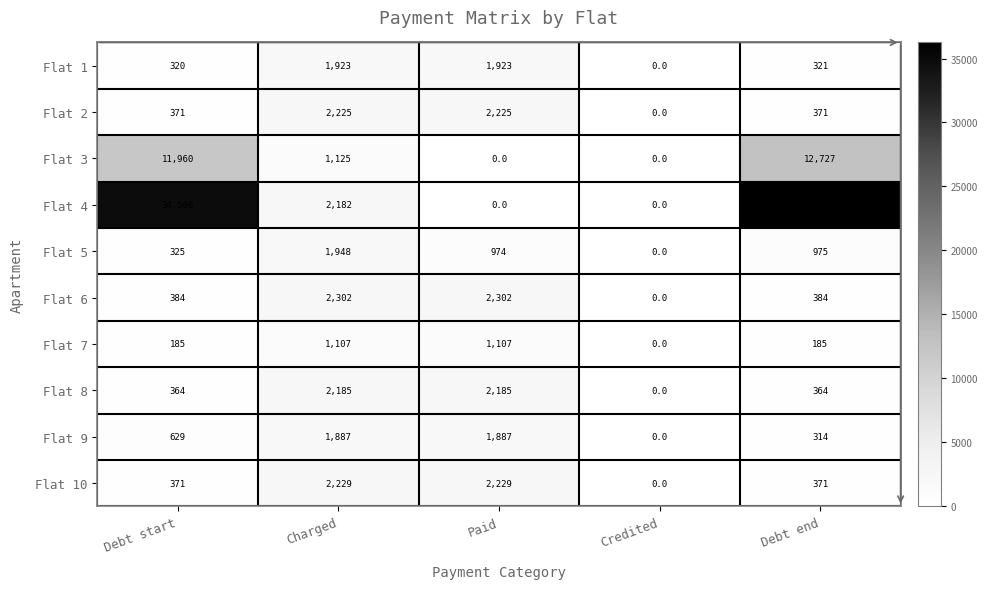

The value of Flat 7 at Charged is 1454. True or false?

False